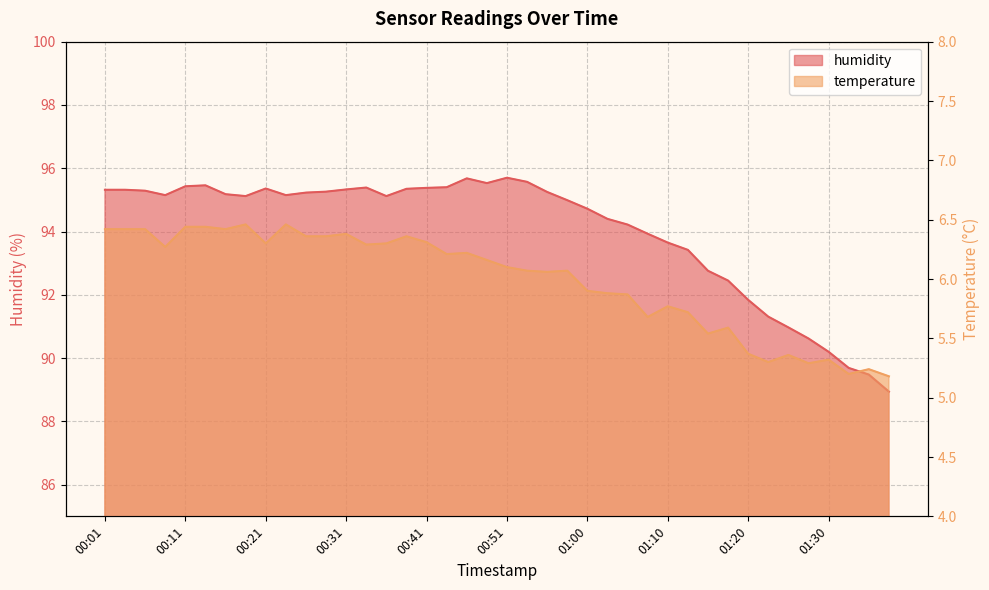

Reading left to right, extract all data points from this chart.

temperature: 00:01=6.4	00:04=6.4	00:06=6.4	00:09=6.3	00:11=6.4	00:14=6.4	00:16=6.4	00:18=6.5	00:21=6.3	00:23=6.5	00:26=6.4	00:28=6.4	00:31=6.4	00:33=6.3	00:36=6.3	00:38=6.4	00:41=6.3	00:43=6.2	00:46=6.2	00:48=6.2	00:51=6.1	00:53=6.1	00:55=6.1	00:58=6.1	01:00=5.9	01:03=5.9	01:05=5.9	01:08=5.7	01:10=5.8	01:13=5.7	01:15=5.5	01:18=5.6	01:20=5.4	01:23=5.3	01:25=5.4	01:27=5.3	01:30=5.3	01:32=5.2	01:35=5.2	01:37=5.2
humidity: 00:01=95.3	00:04=95.3	00:06=95.3	00:09=95.2	00:11=95.4	00:14=95.5	00:16=95.2	00:18=95.1	00:21=95.4	00:23=95.2	00:26=95.2	00:28=95.3	00:31=95.3	00:33=95.4	00:36=95.1	00:38=95.3	00:41=95.4	00:43=95.4	00:46=95.7	00:48=95.5	00:51=95.7	00:53=95.6	00:55=95.2	00:58=95.0	01:00=94.7	01:03=94.4	01:05=94.2	01:08=93.9	01:10=93.7	01:13=93.4	01:15=92.8	01:18=92.5	01:20=91.8	01:23=91.3	01:25=91.0	01:27=90.6	01:30=90.2	01:32=89.7	01:35=89.5	01:37=88.9